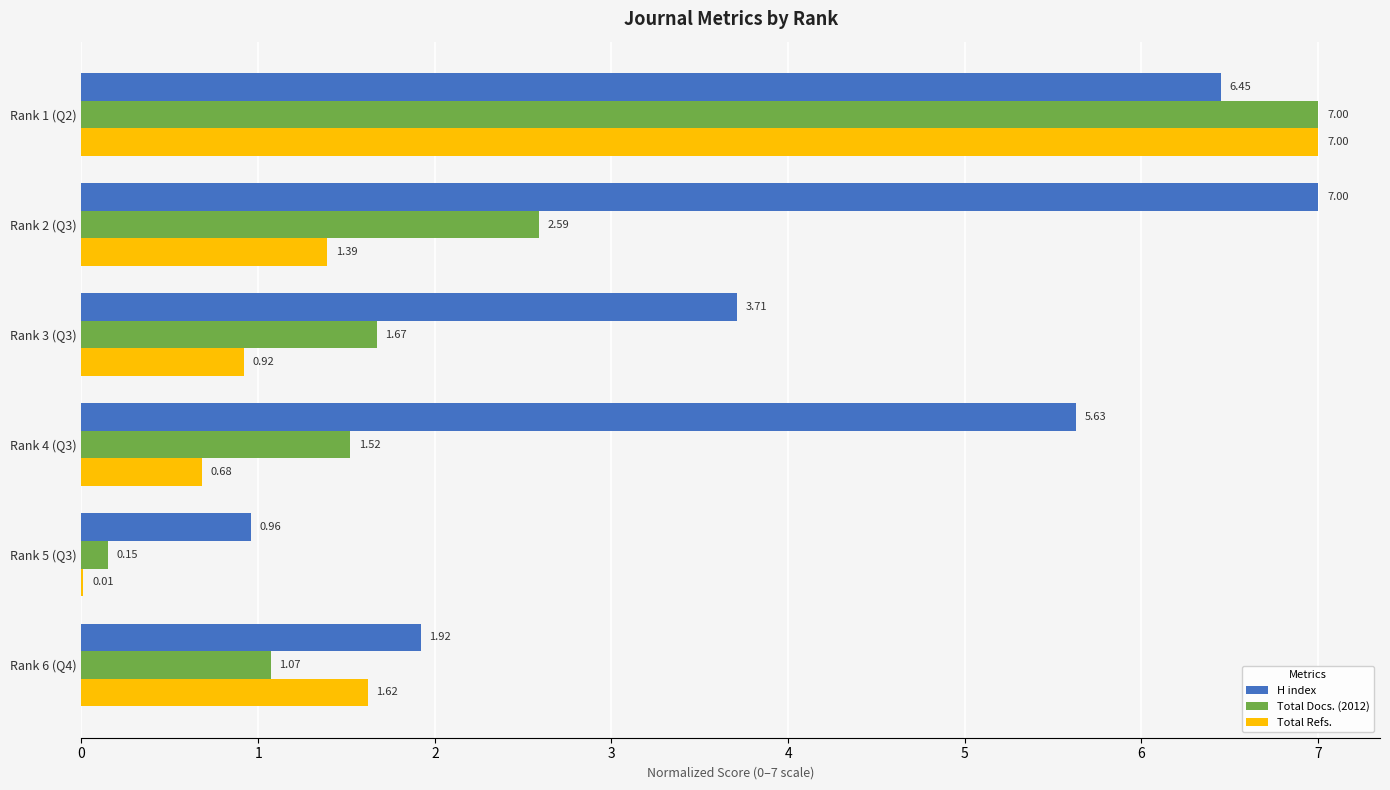

Is the value of H index at Rank 1 (Q2) greater than the value of Total Refs. at Rank 3 (Q3)?

Yes